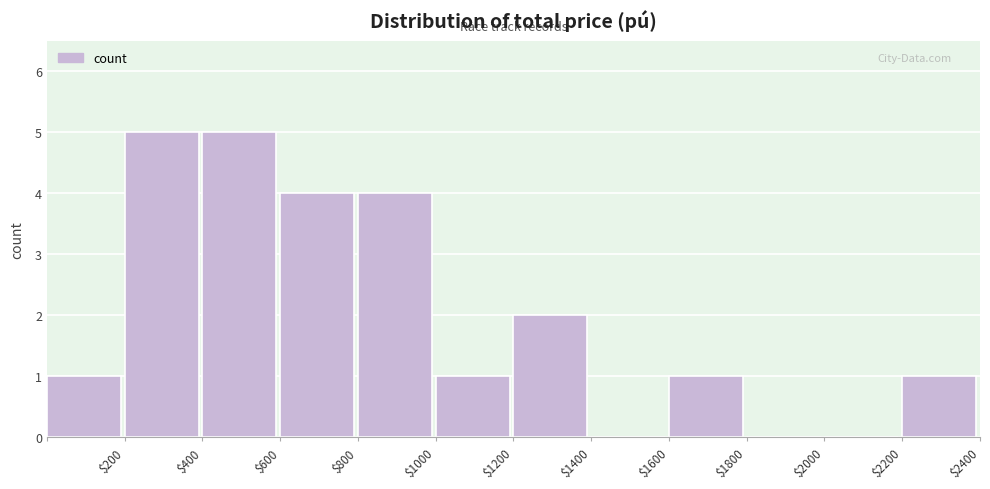

What is the height of the bar covering 2200 to 2400 on the x-axis? The values are not printed on the chart, so give them approximately, as read against the axis.

1